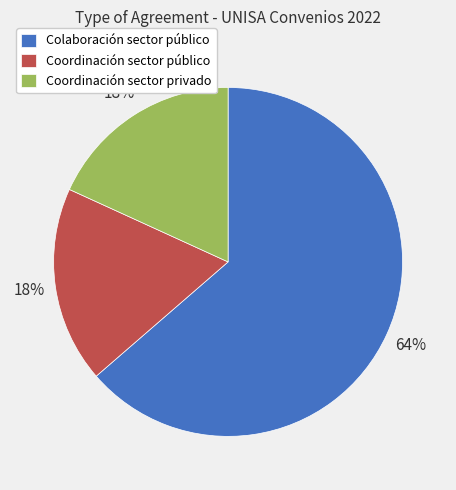

To the nearest percent, what is the average slice percentage?

33%